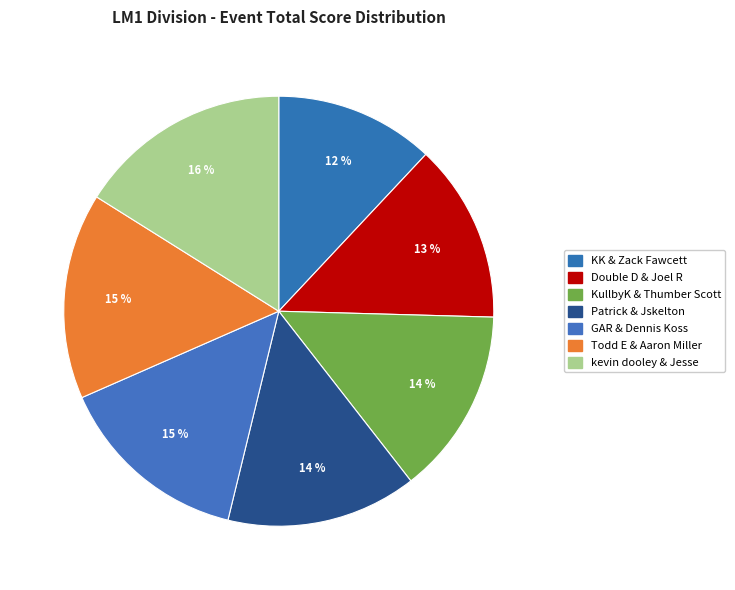

Count the number of slices in the pie.

7